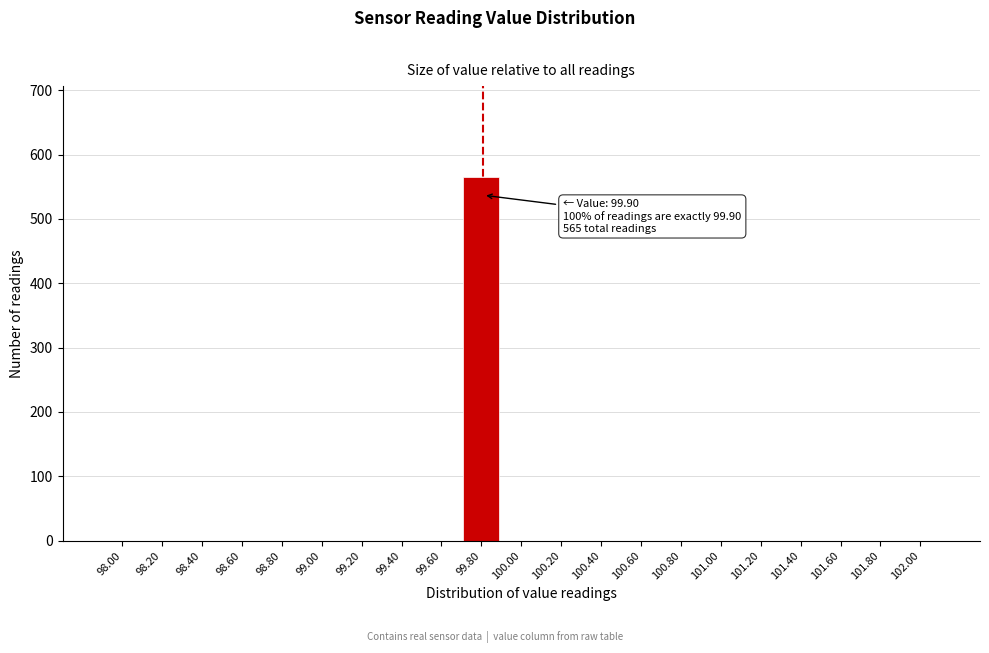

Reading right to left, list all the values displayed in this chart.

102.00=0	101.80=0	101.60=0	101.40=0	101.20=0	101.00=0	100.80=0	100.60=0	100.40=0	100.20=0	100.00=0	99.80=565	99.60=0	99.40=0	99.20=0	99.00=0	98.80=0	98.60=0	98.40=0	98.20=0	98.00=0